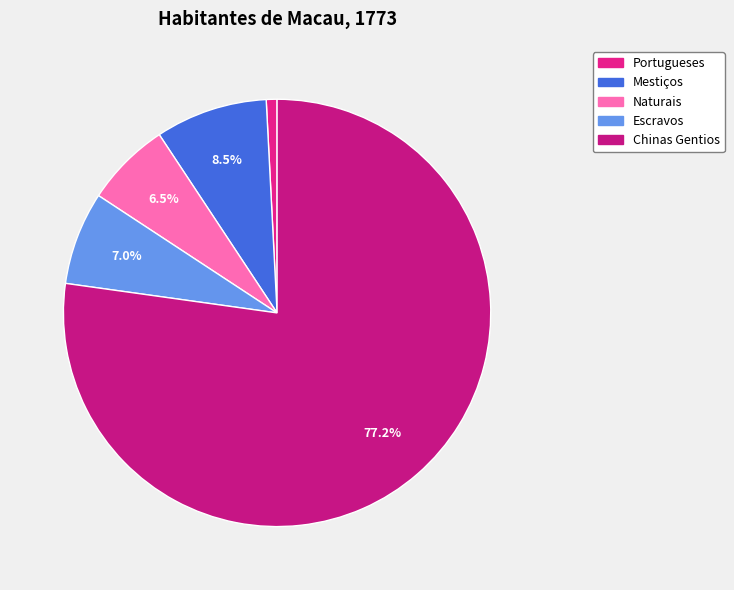

Is Escravos the majority of the pie?

No